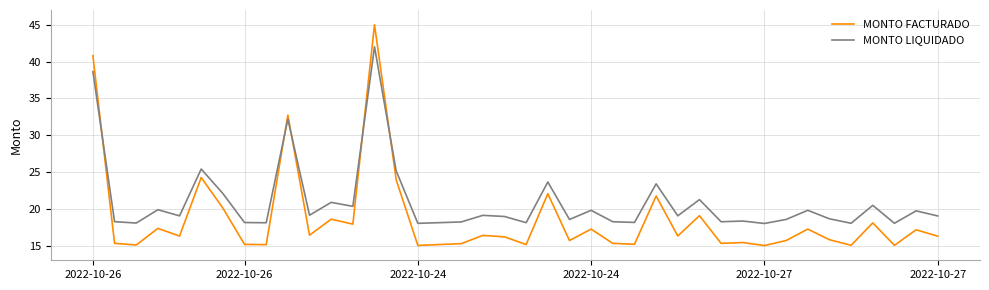

What is the difference between the maximum and minimum values in the MONTO FACTURADO series?

30.0